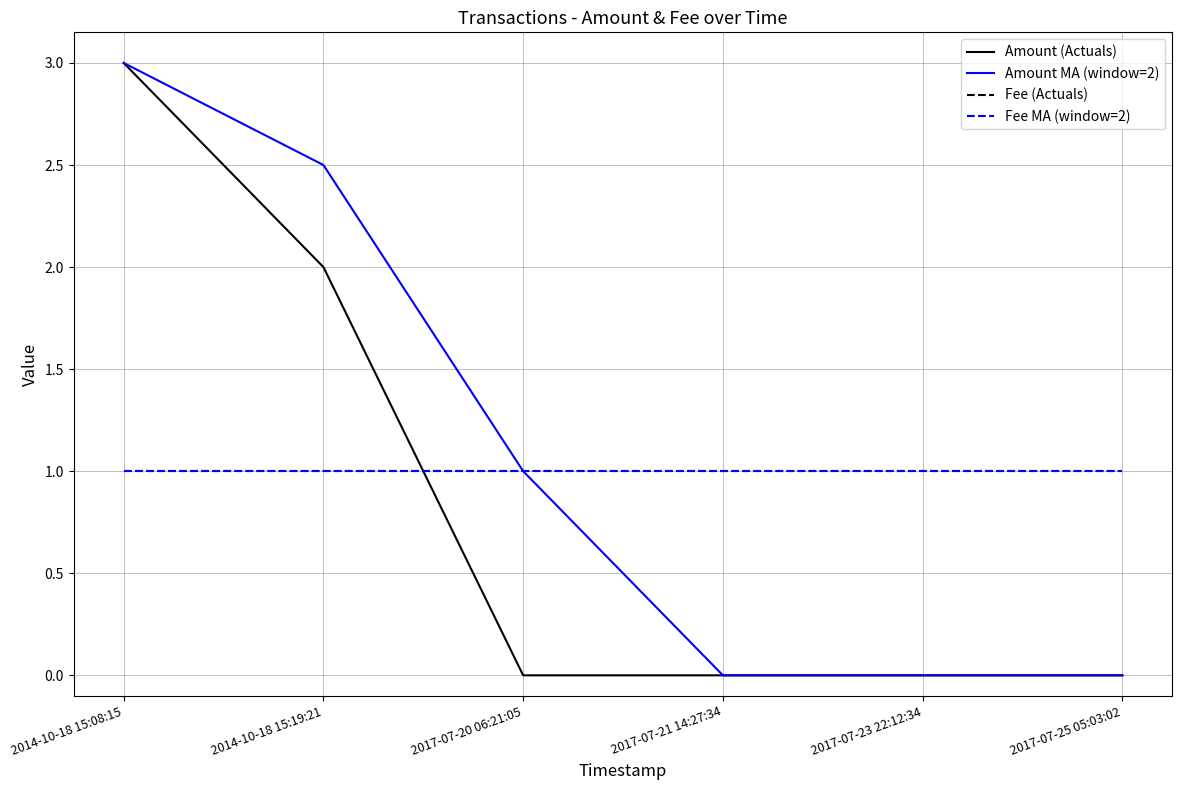

Which has a higher value, 2017-07-25 05:03:02 or 2017-07-21 14:27:34?

2017-07-25 05:03:02